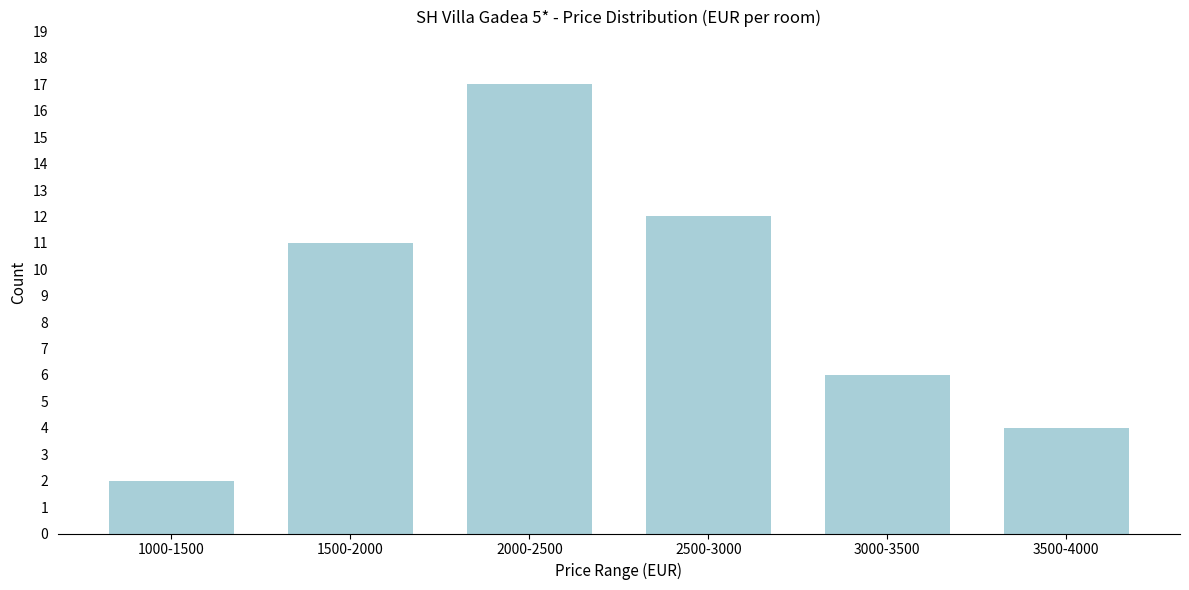

Reading right to left, extract all data points from this chart.

3500-4000=4	3000-3500=6	2500-3000=12	2000-2500=17	1500-2000=11	1000-1500=2